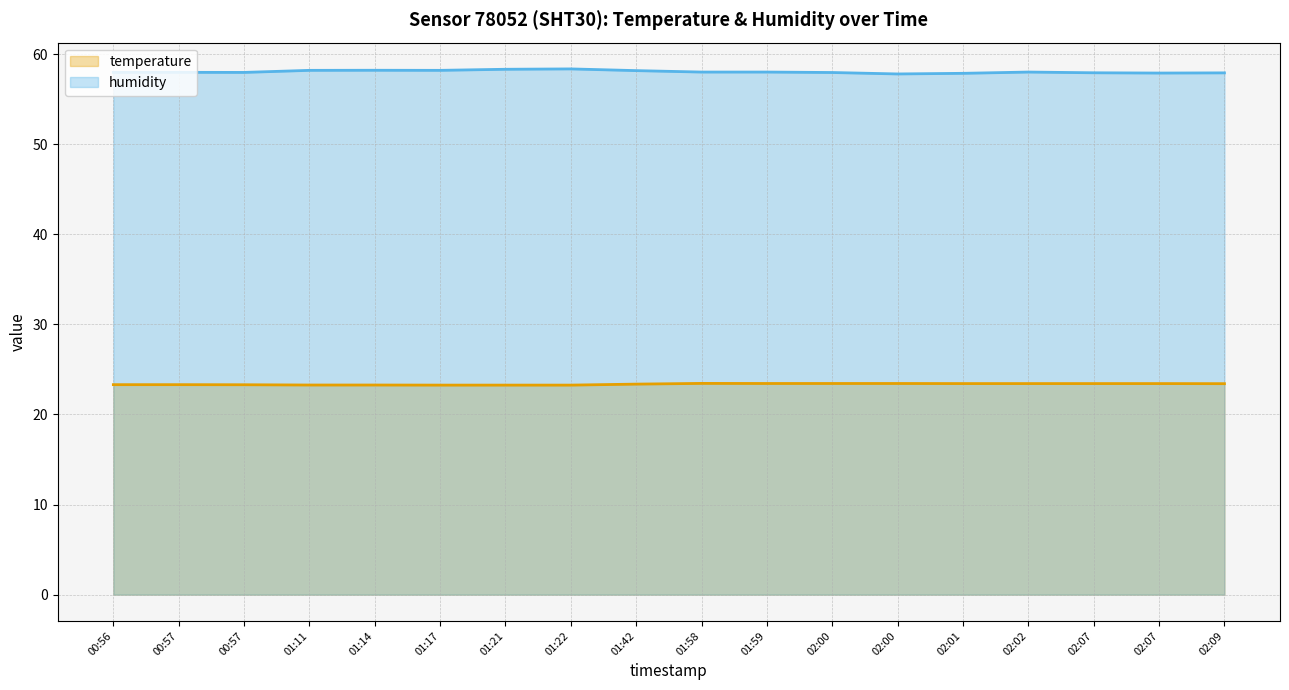

Which series has the largest total across all categories?

humidity